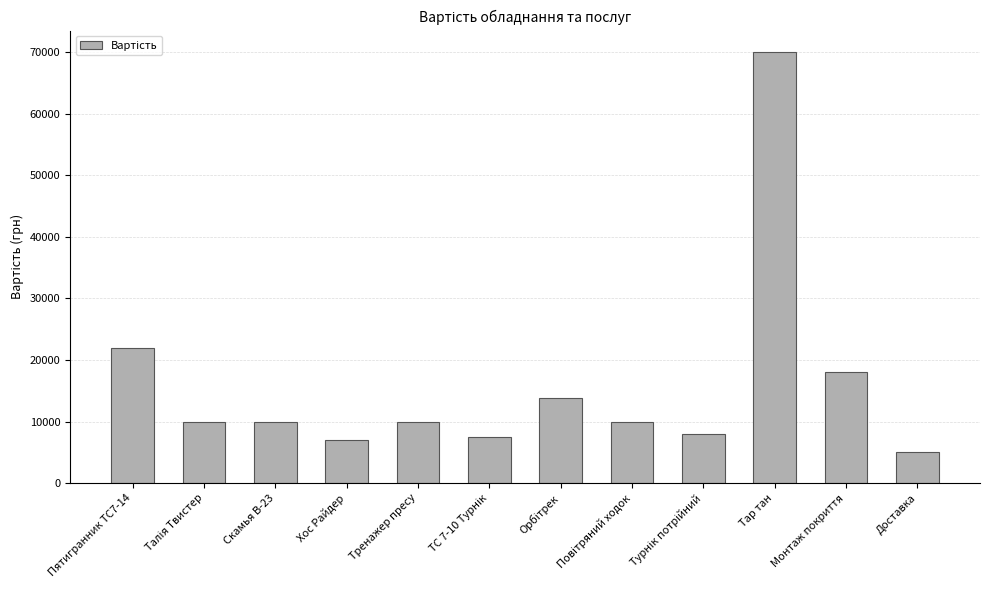

At which category does the chart reach its minimum across all series?

Доставка